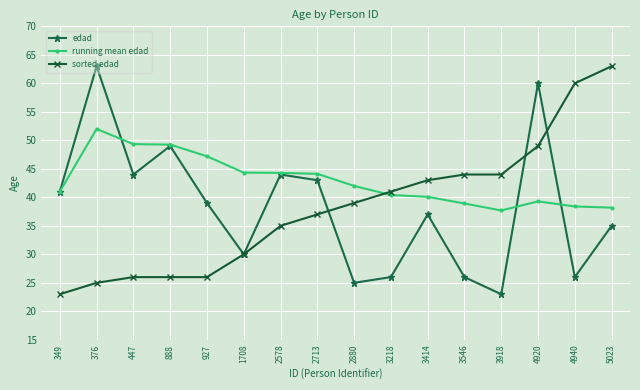

What is the difference between the sorted edad values at 376 and 2880?

14.0